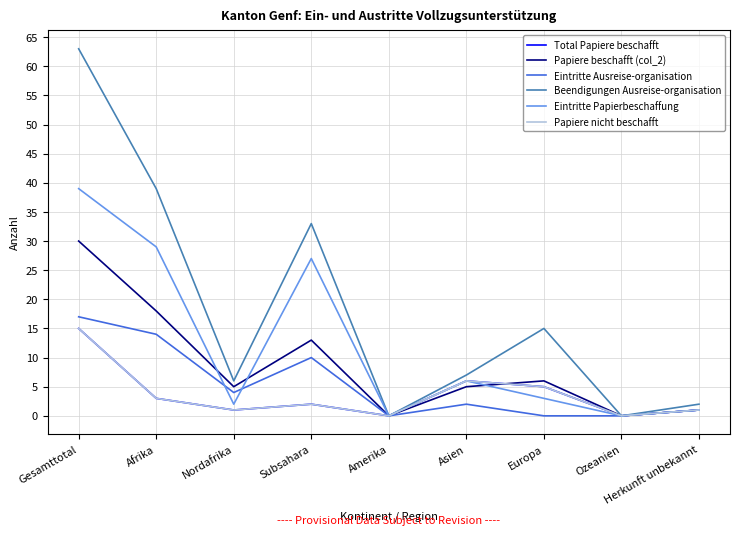

What is the sum of the Beendigungen Ausreise-organisation values at Subsahara and Asien?

40